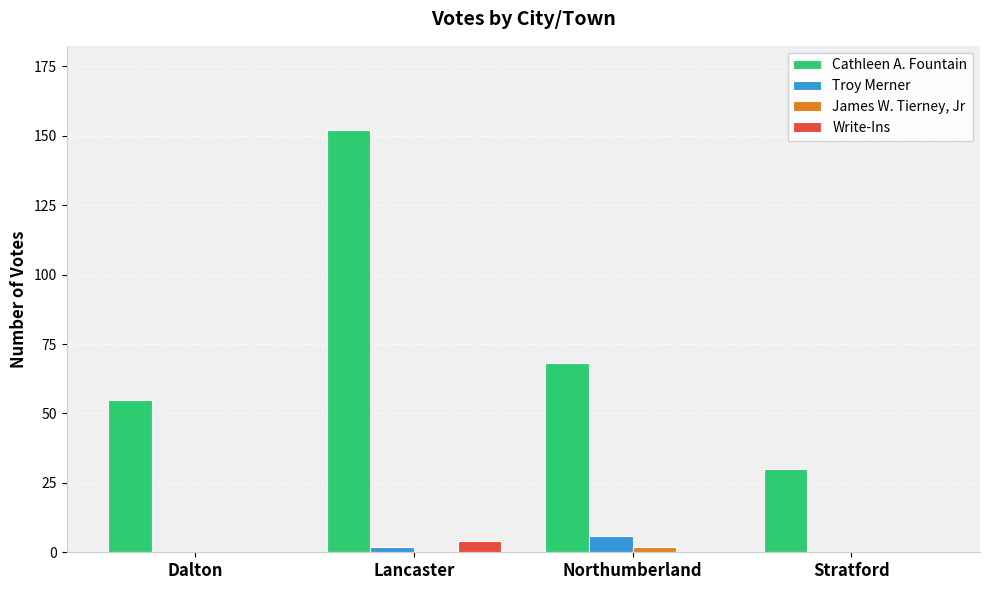

What is the difference between the Write-Ins values at Lancaster and Stratford?

4